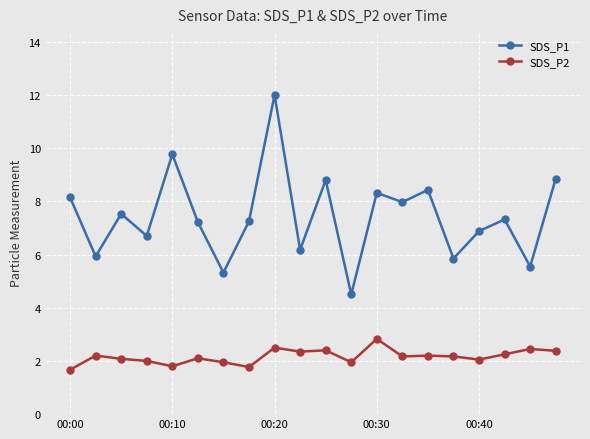

What is the minimum value for SDS_P1?

4.5